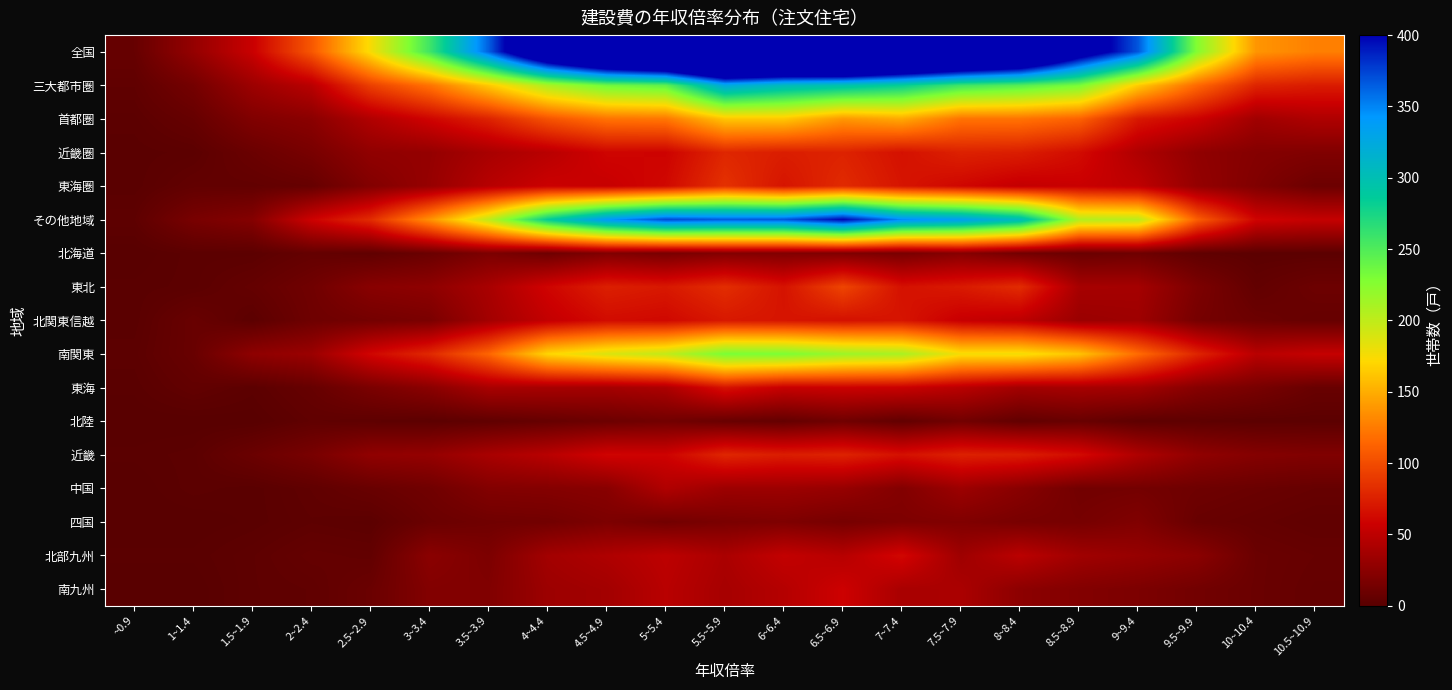

At which category is the sum across all series the highest?

5.5~5.9